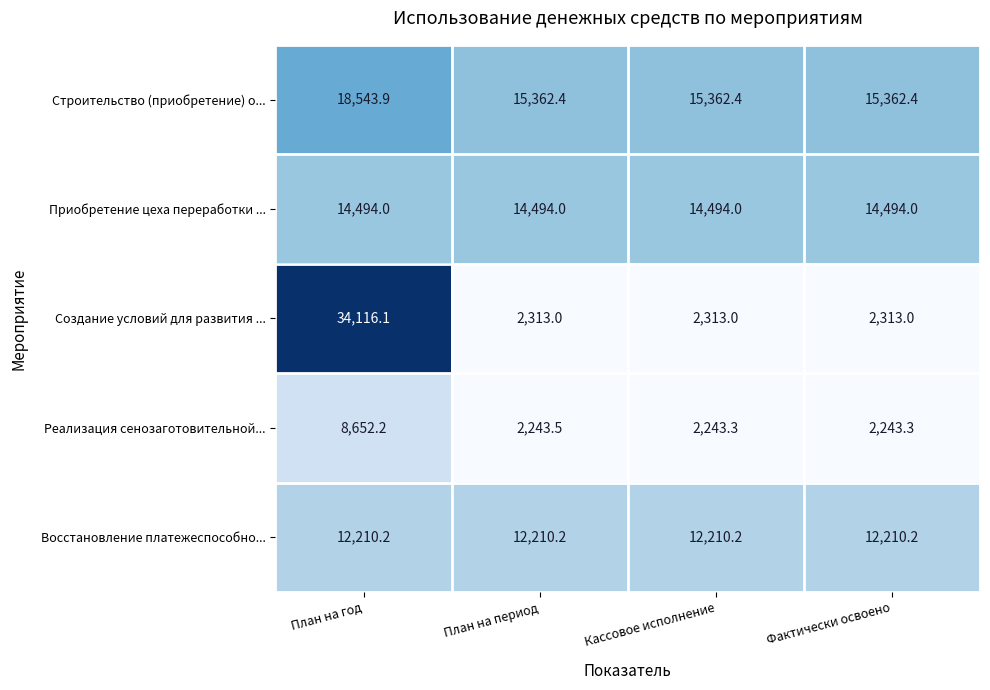

Reading left to right, transcribe all the data shown in this chart.

Строительство (приобретение) о...: 18543.9	15362.4	15362.4	15362.4
Приобретение цеха переработки ...: 14494.0	14494.0	14494.0	14494.0
Создание условий для развития ...: 34116.1	2313.0	2313.0	2313.0
Реализация сенозаготовительной...: 8652.2	2243.5	2243.3	2243.3
Восстановление платежеспособно...: 12210.2	12210.2	12210.2	12210.2